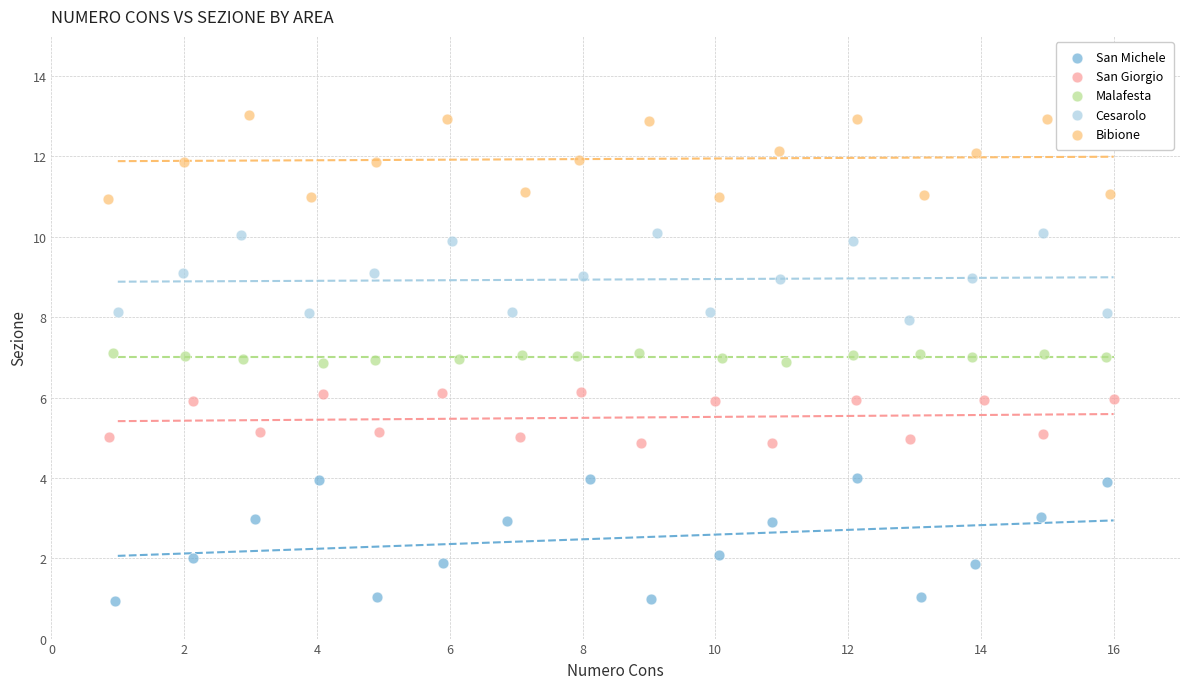

What are all the series names shown in the legend?

San Michele, San Giorgio, Malafesta, Cesarolo, Bibione